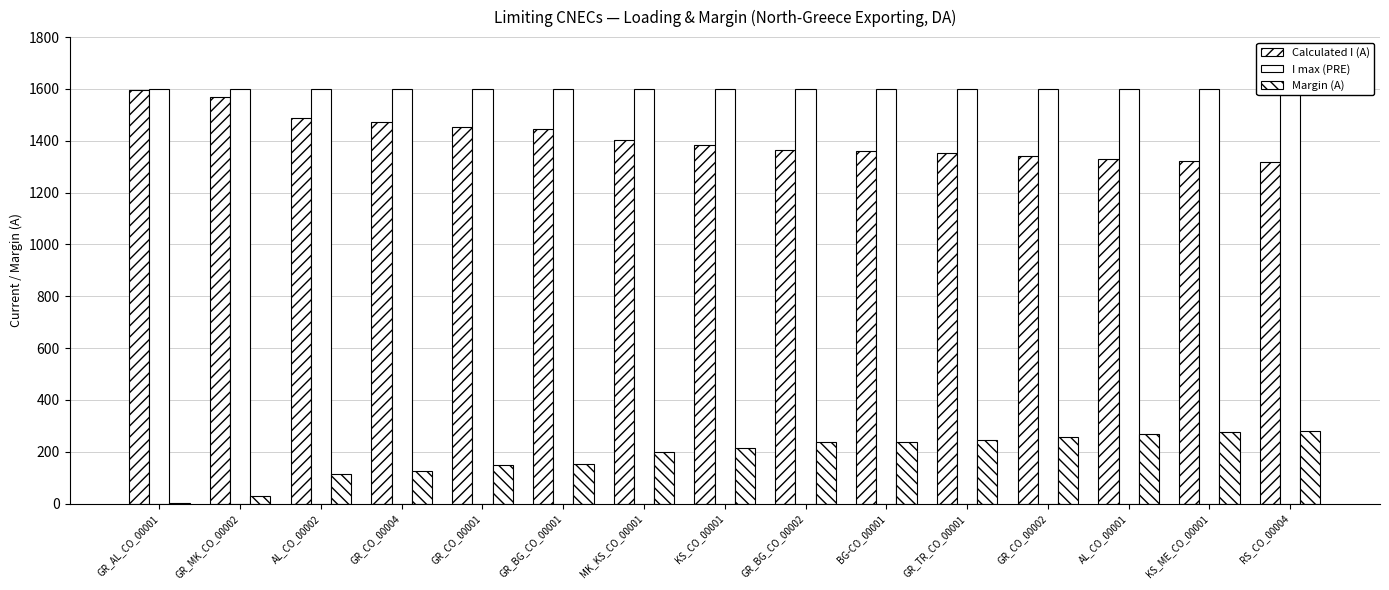

Which series changed the most between KS_CO_00001 and BG-CO_00001?

Calculated I (A)